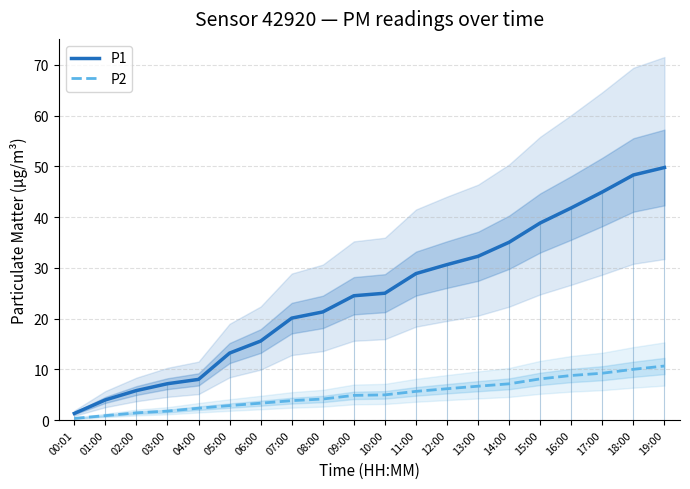

At which label does P1 first exceed 24?

09:00